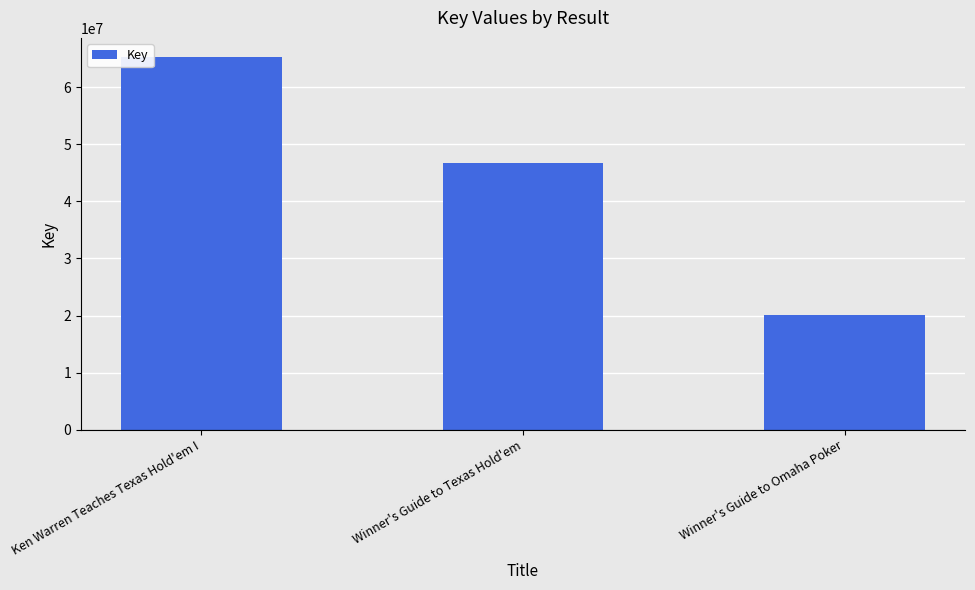

What position from the left is Ken Warren Teaches Texas Hold'em I?

1